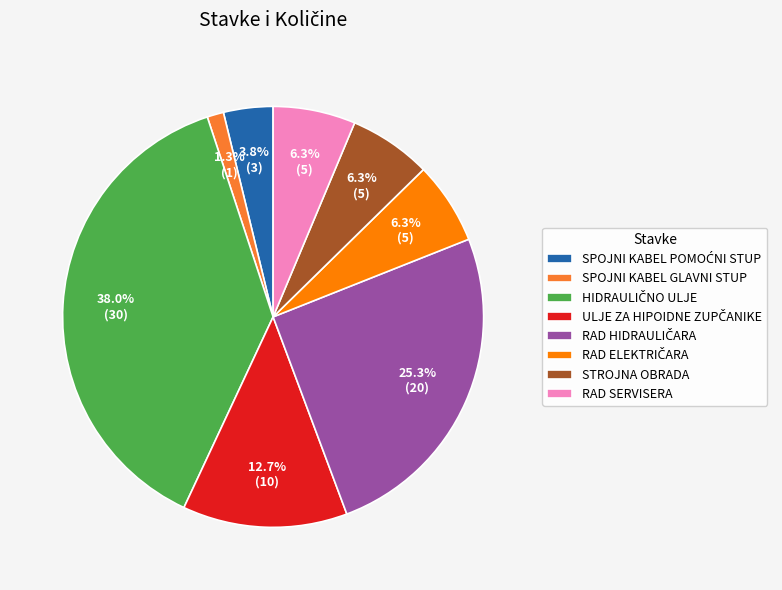

Does any single category account for the majority?

No